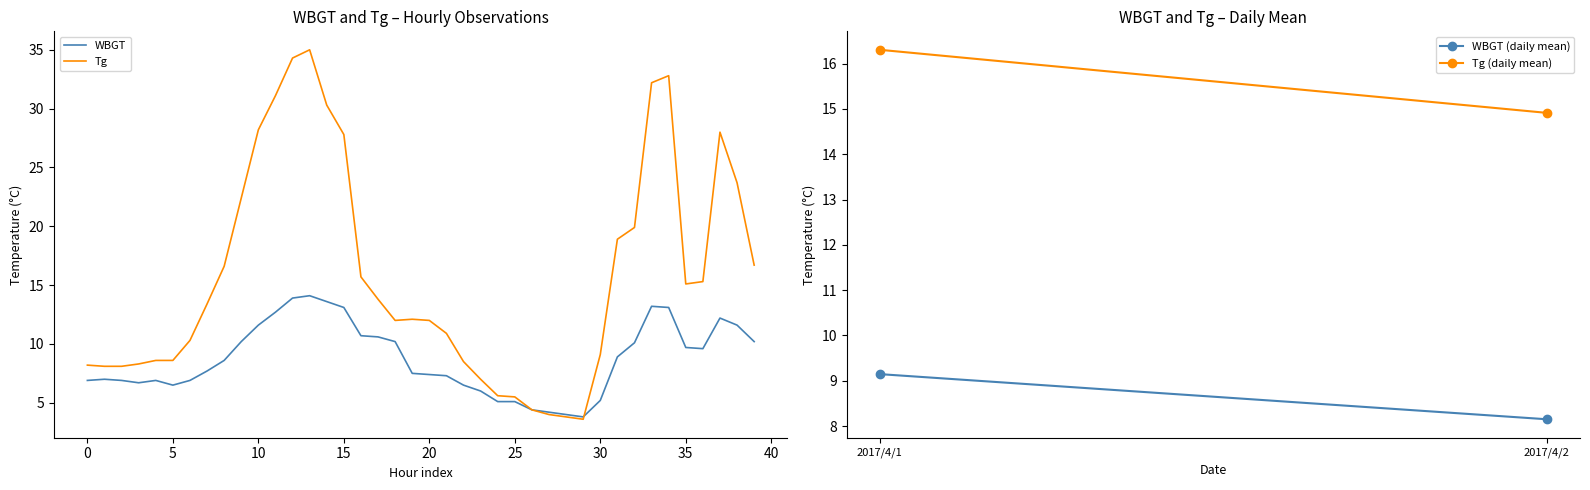

How many lines are shown in the chart?

2